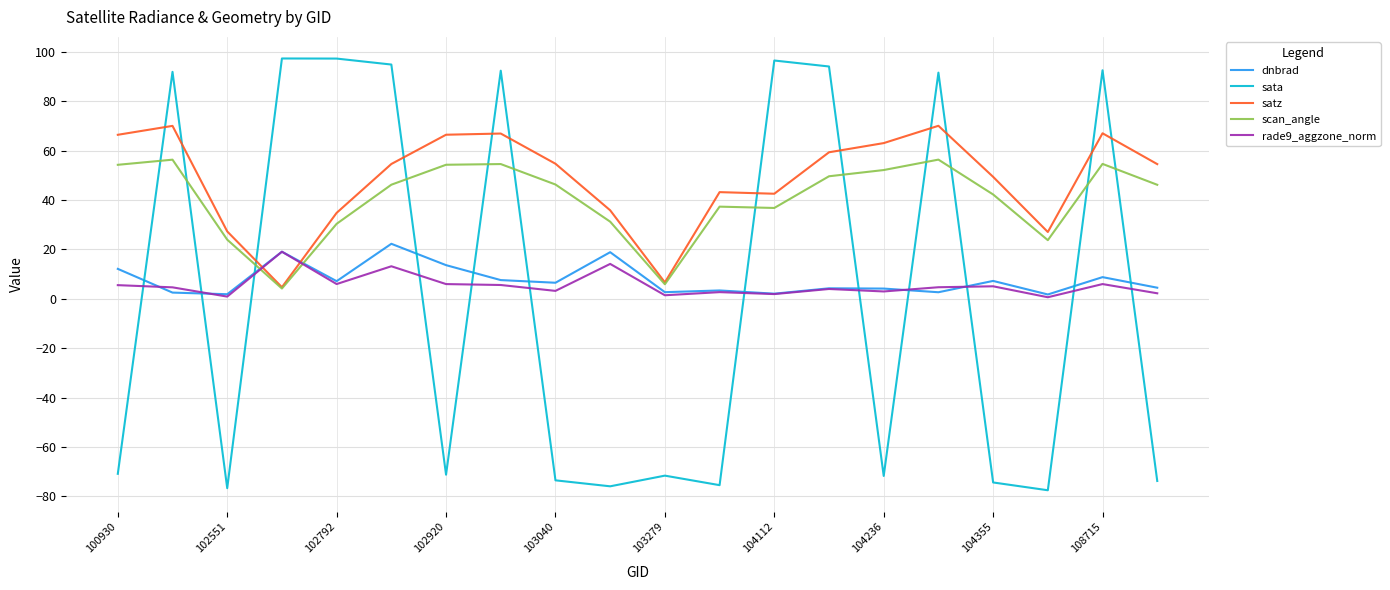

What is the sum of all dnbrad values?

152.9